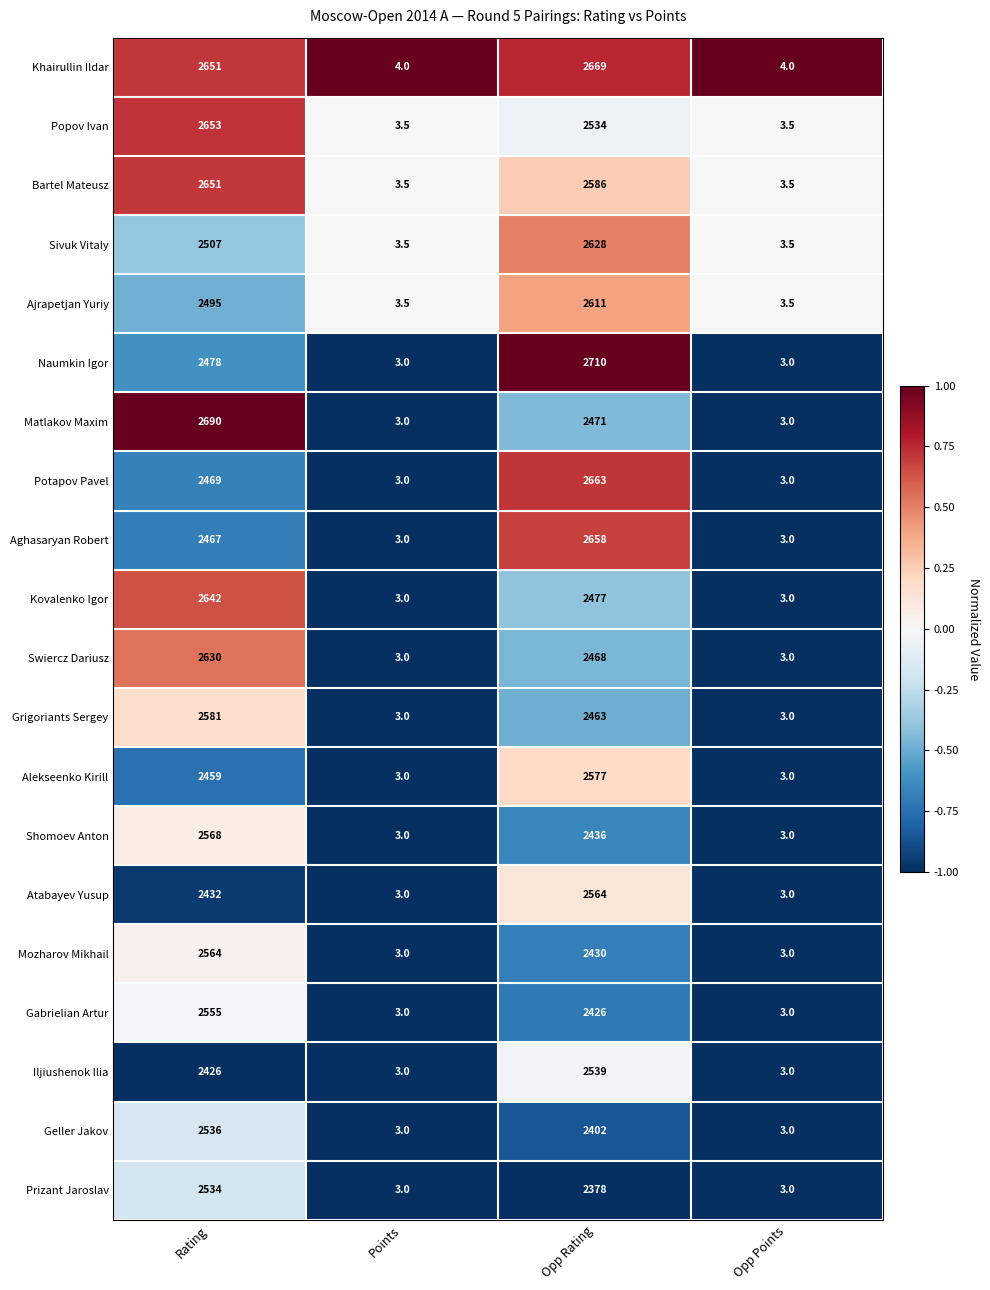

What is the difference between the Grigoriants Sergey values at Opp Rating and Opp Points?

2460.0